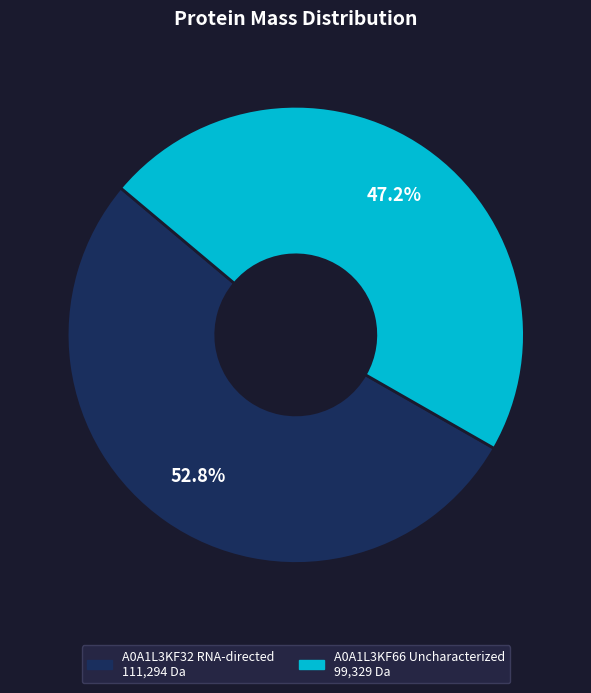

What percentage is the A0A1L3KF66 Uncharacterized slice, to the nearest percent?

47%